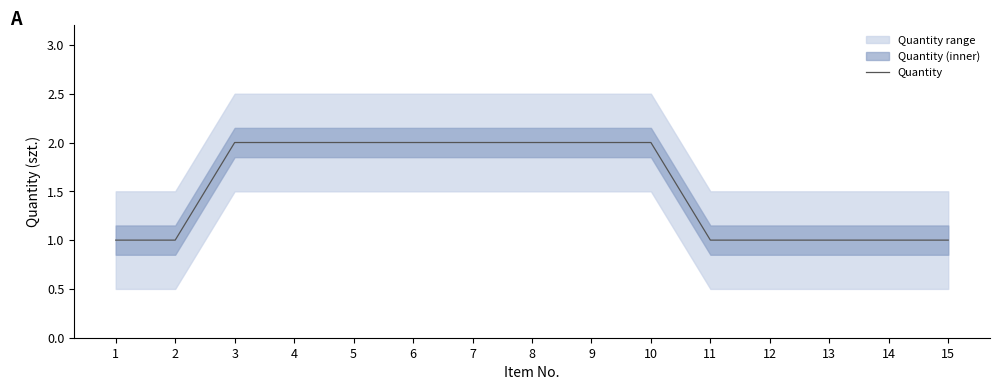

What is the smallest value displayed?

1